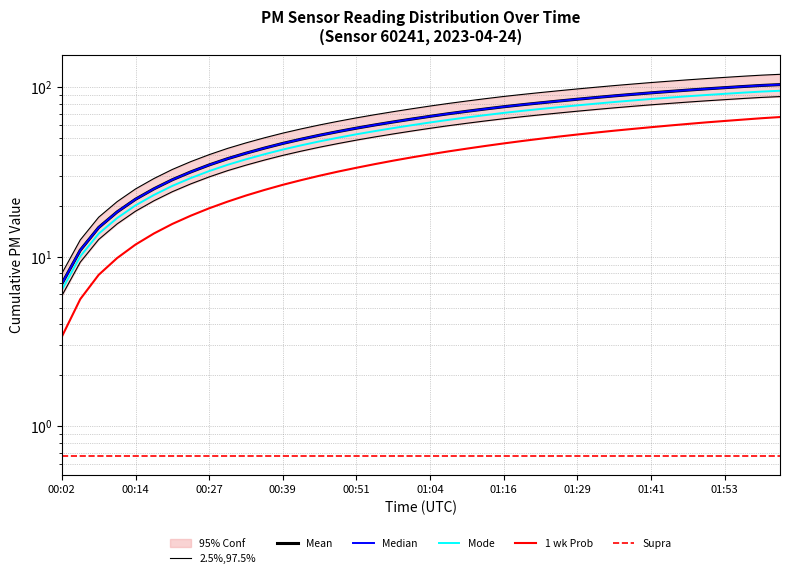

True or false: Mean has a value of 18.9 at 21.

False